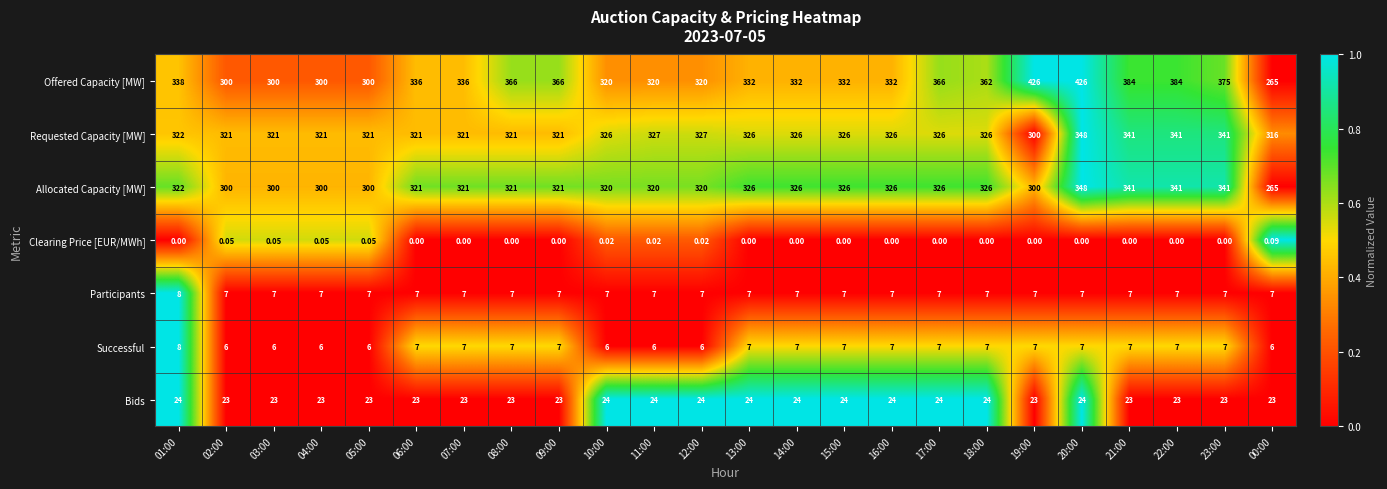

How many categories are shown in the chart?

24